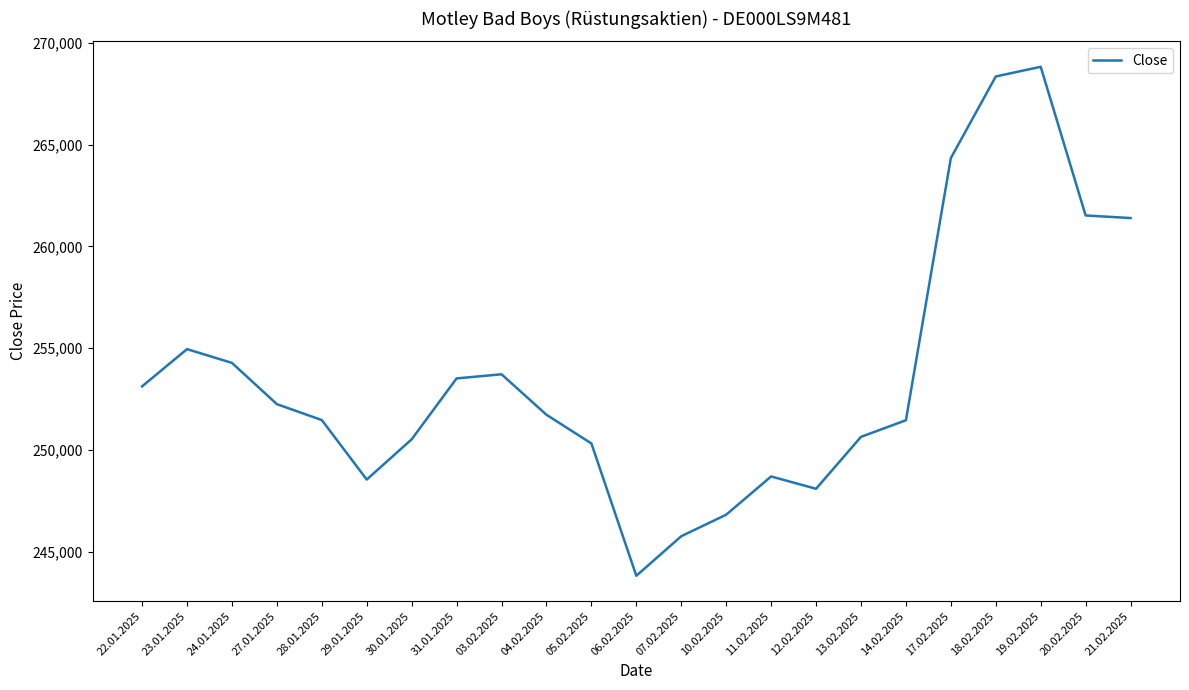

What is the difference between the maximum and minimum values?

24996